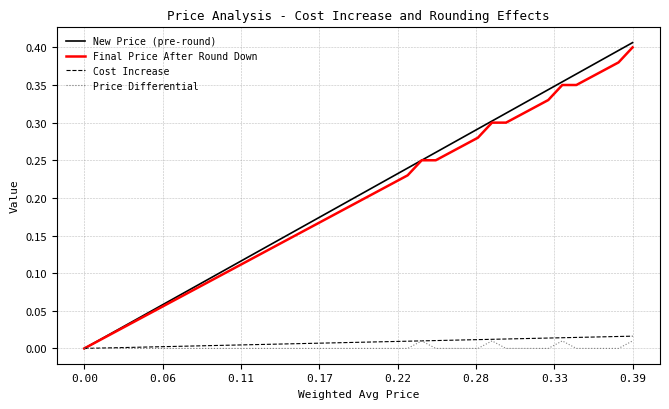

Rank the series by their maximum value, from lowest to highest.

Price Differential, Cost Increase, Final Price After Round Down, New Price (pre-round)